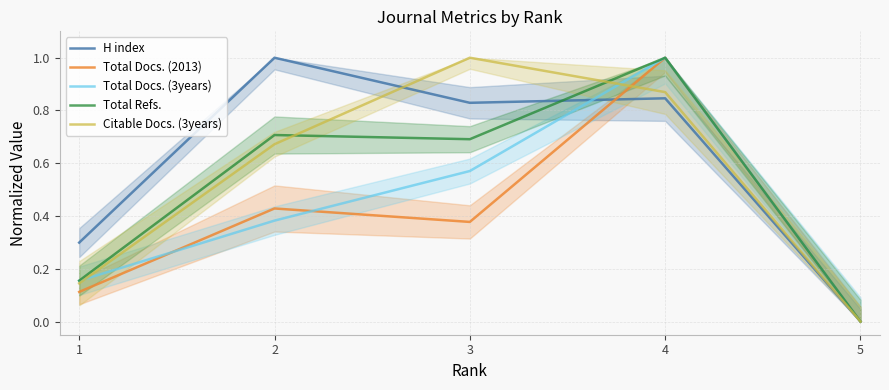

What are all the series names shown in the legend?

H index, Total Docs. (2013), Total Docs. (3years), Total Refs., Citable Docs. (3years)